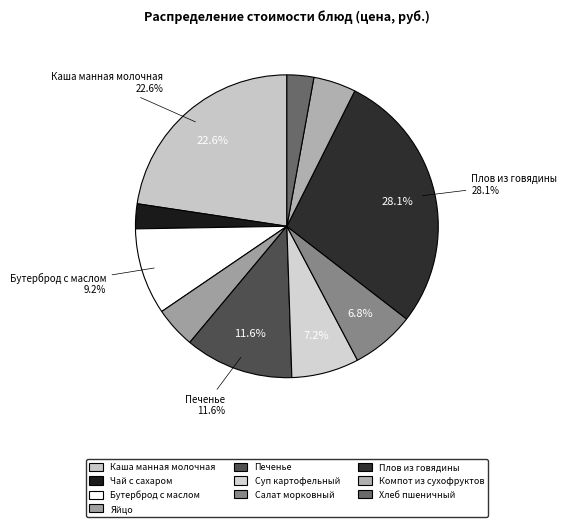

How many slices are in this pie chart?

10